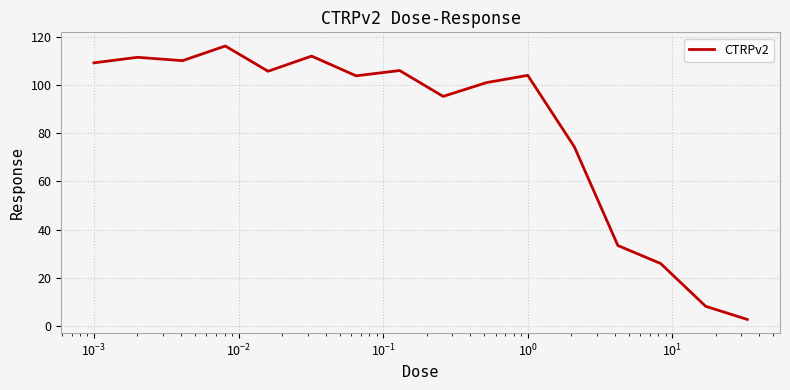

What is the minimum value shown in the chart?

2.6